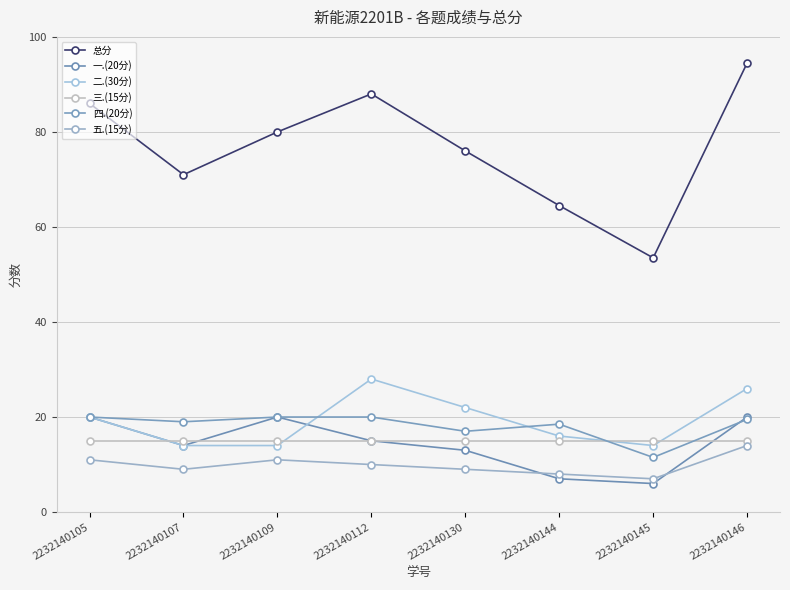

What is the sum of all 一.(20分) values?

115.0